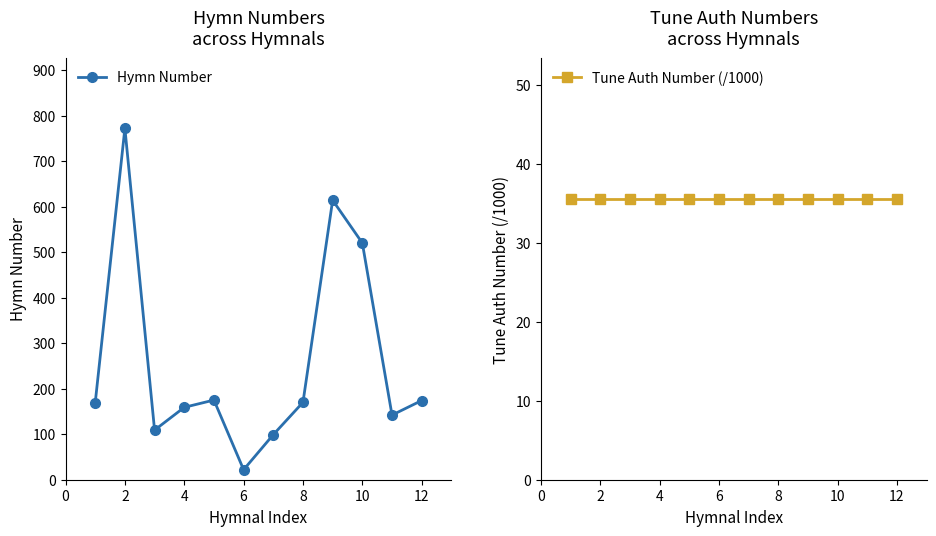

In Hymn Number, how many points are lower than both neighbors (excluding endpoints)?

3